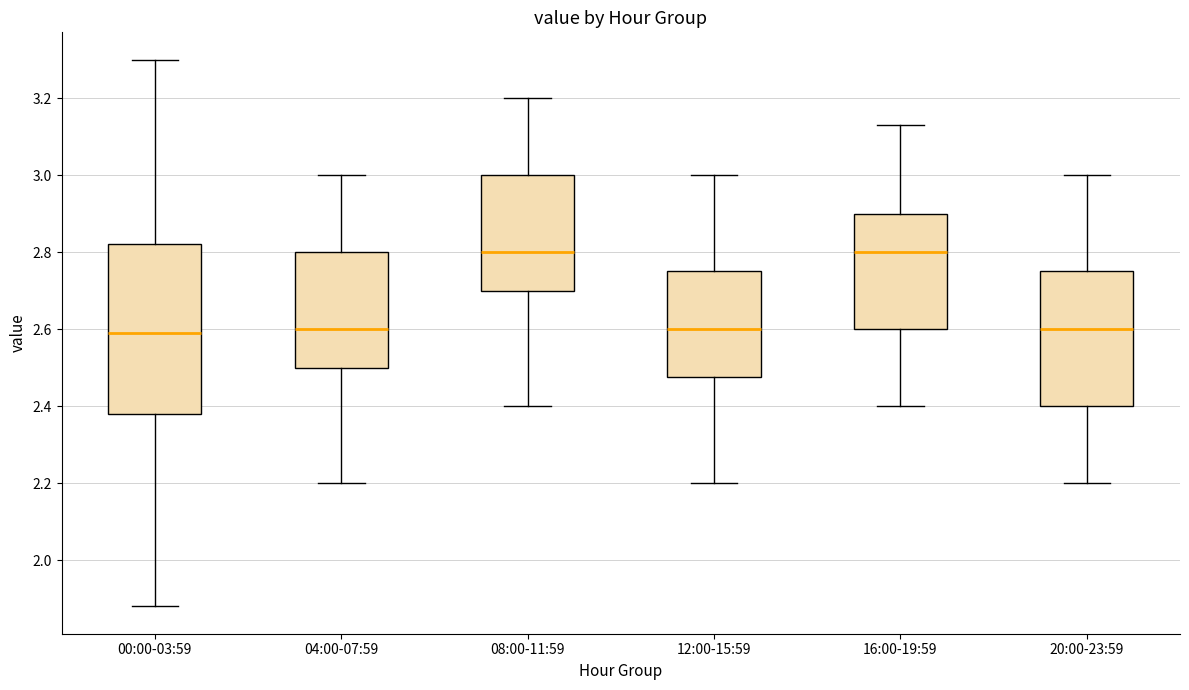

Reading left to right, transcribe this box plot: for each box, give where its median line is, the range the box spans, and where its two whiskers end, as read against the y-axis. The values are not printed on the chart, so give them approximately, as read against the axis.

00:00-03:59: median 2.60, box 2.38 to 2.82, whiskers 1.88 to 3.30
04:00-07:59: median 2.60, box 2.50 to 2.80, whiskers 2.20 to 3.00
08:00-11:59: median 2.80, box 2.70 to 3.00, whiskers 2.40 to 3.20
12:00-15:59: median 2.60, box 2.48 to 2.76, whiskers 2.20 to 3.00
16:00-19:59: median 2.80, box 2.60 to 2.90, whiskers 2.40 to 3.14
20:00-23:59: median 2.60, box 2.40 to 2.76, whiskers 2.20 to 3.00